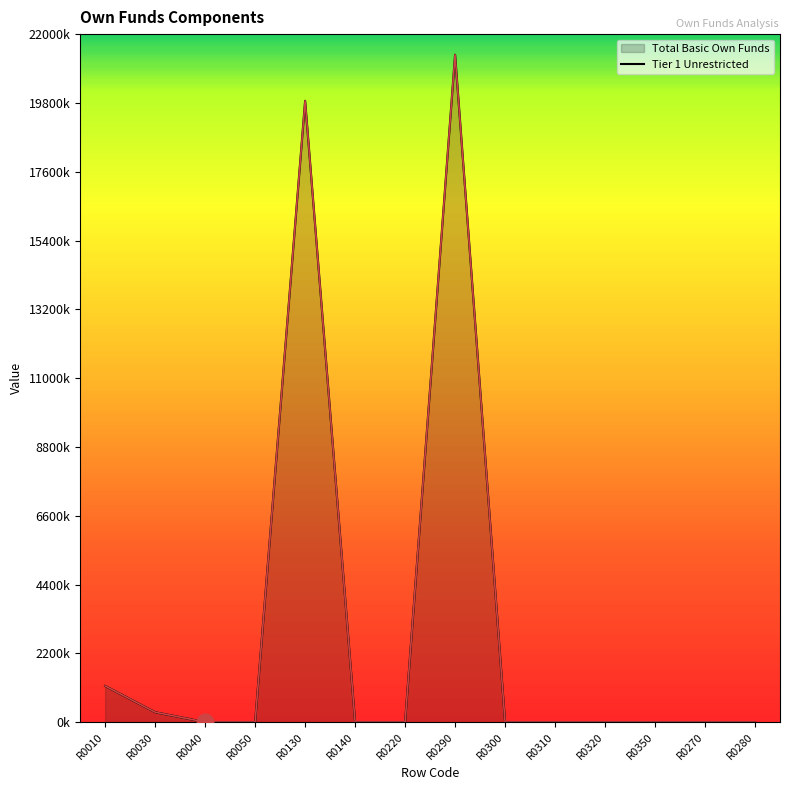

True or false: Tier 1 Unrestricted has a value of 10909585.6 at R0320.

False